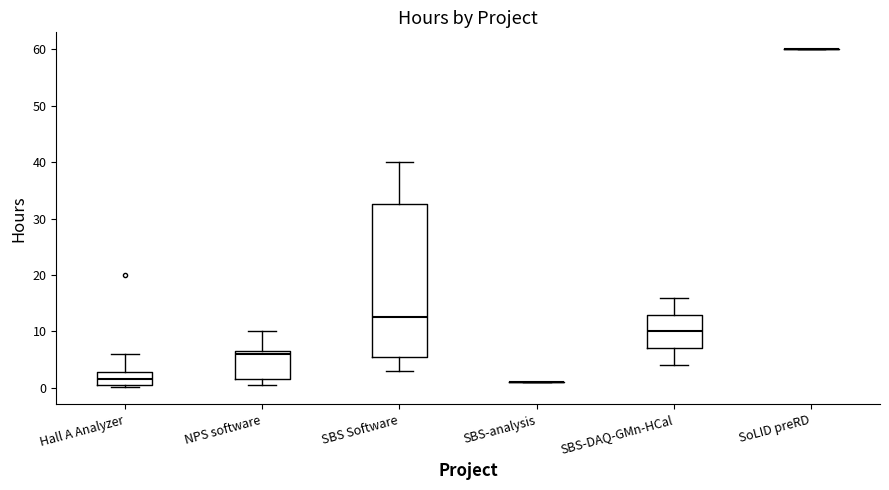

Comparing the boxes themselves (not the whiskers), which one is the tallest?

SBS Software